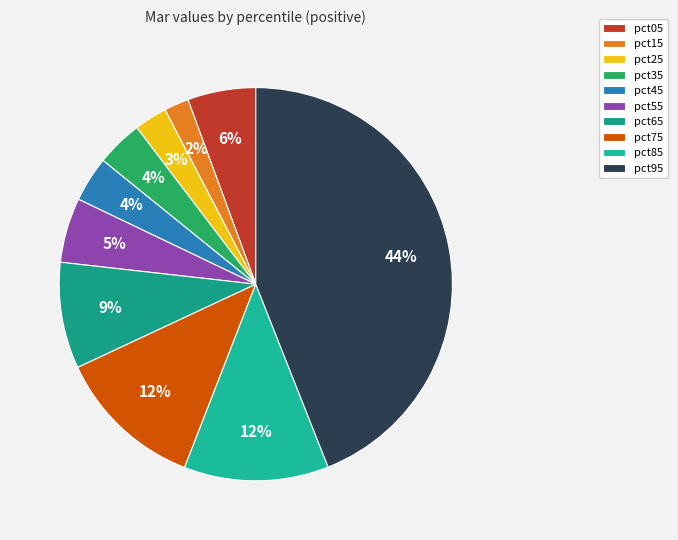

To the nearest percent, what is the average slice percentage?

10%